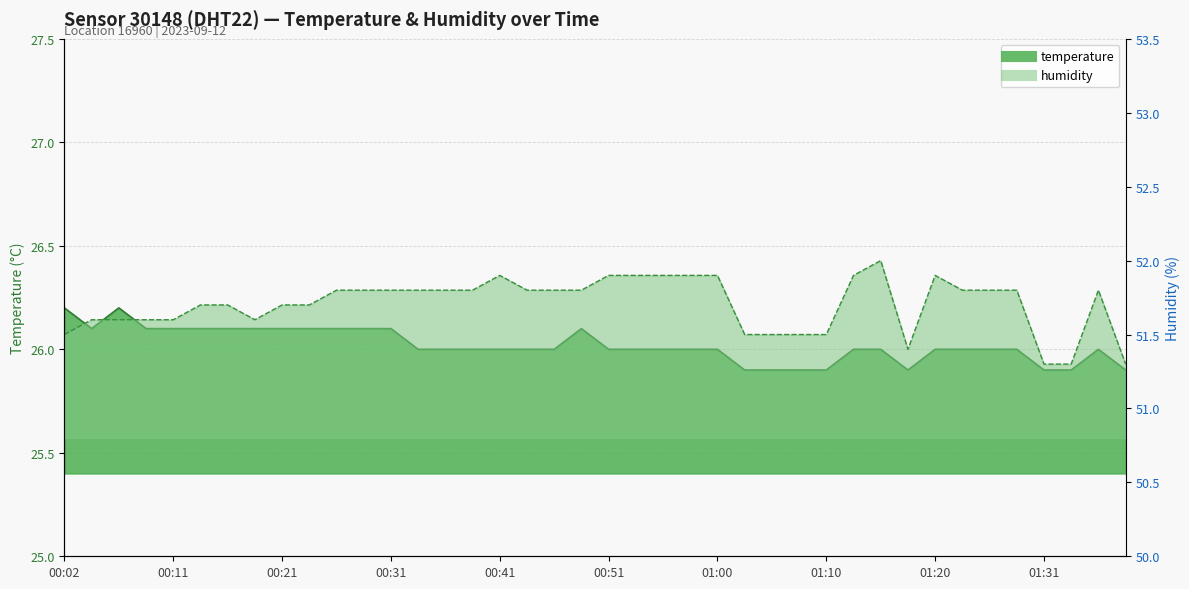

What is the total value across all series at 01:31?

77.2